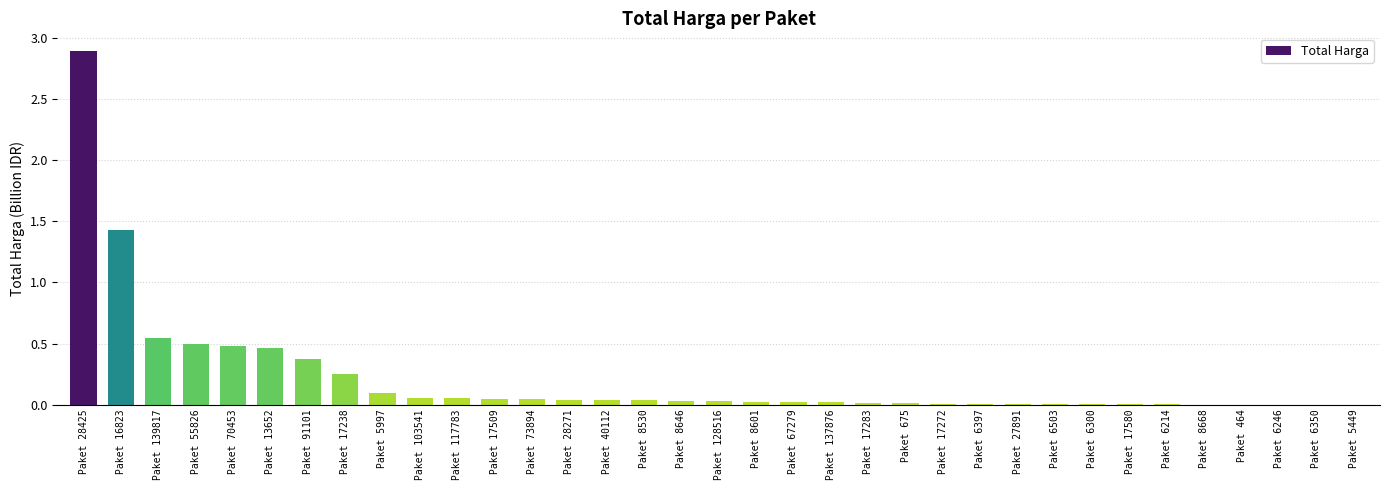

Is it true that the value at Paket 55826 is 0.5?

True